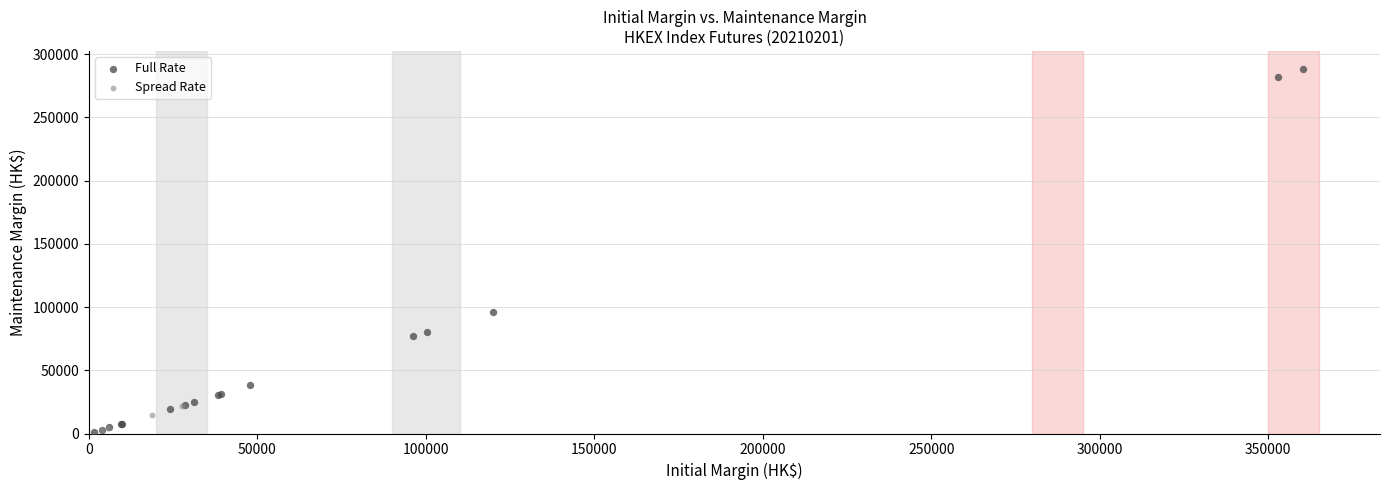

Which series reaches the maximum Y coordinate?

Full Rate